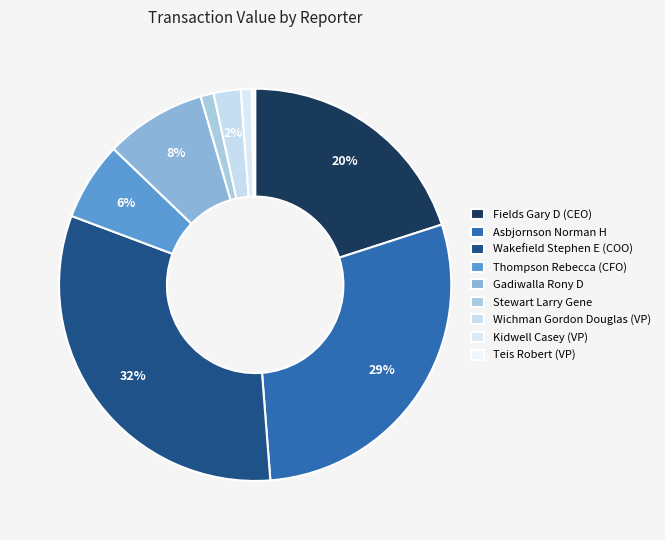

To the nearest percent, what percentage of the pie is Gadiwalla Rony D?

8%